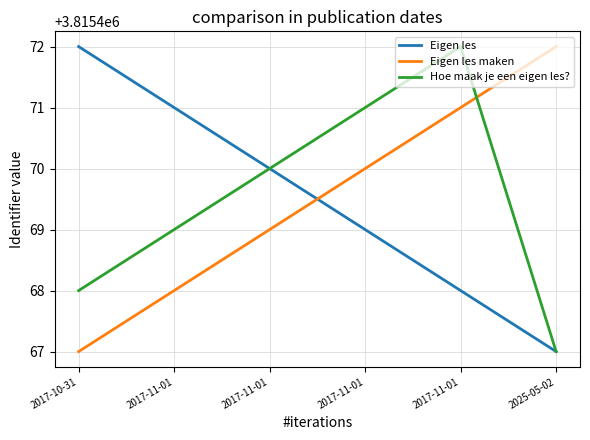

Where do Eigen les and Eigen les maken first cross each other?

2017-11-01 and 2017-11-01